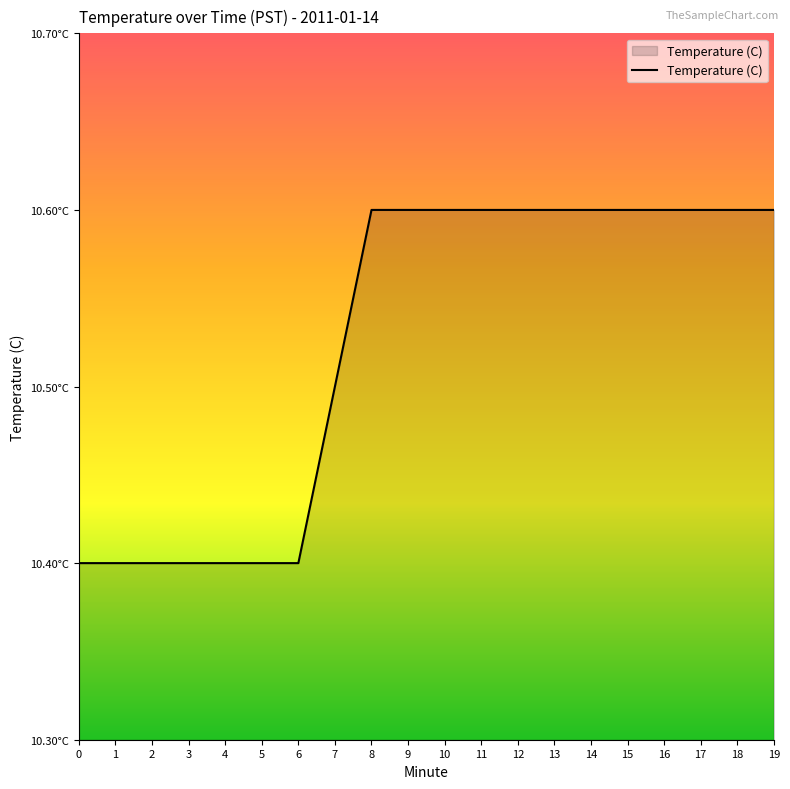

Read the value at 5.

10.4